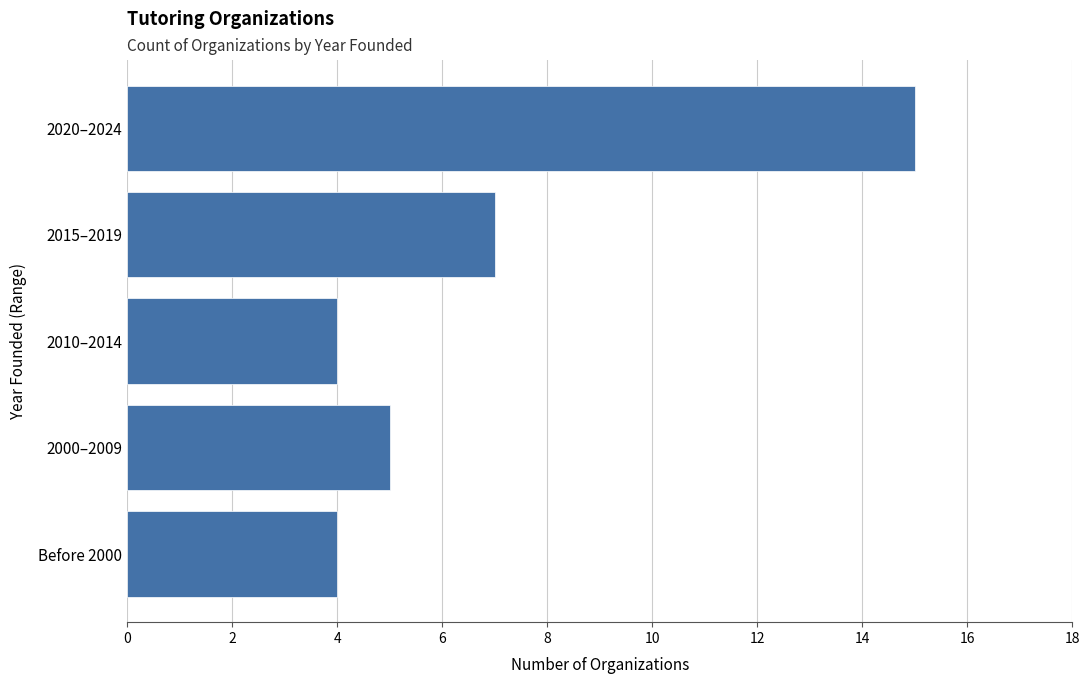

Count the number of data series in this chart.

1